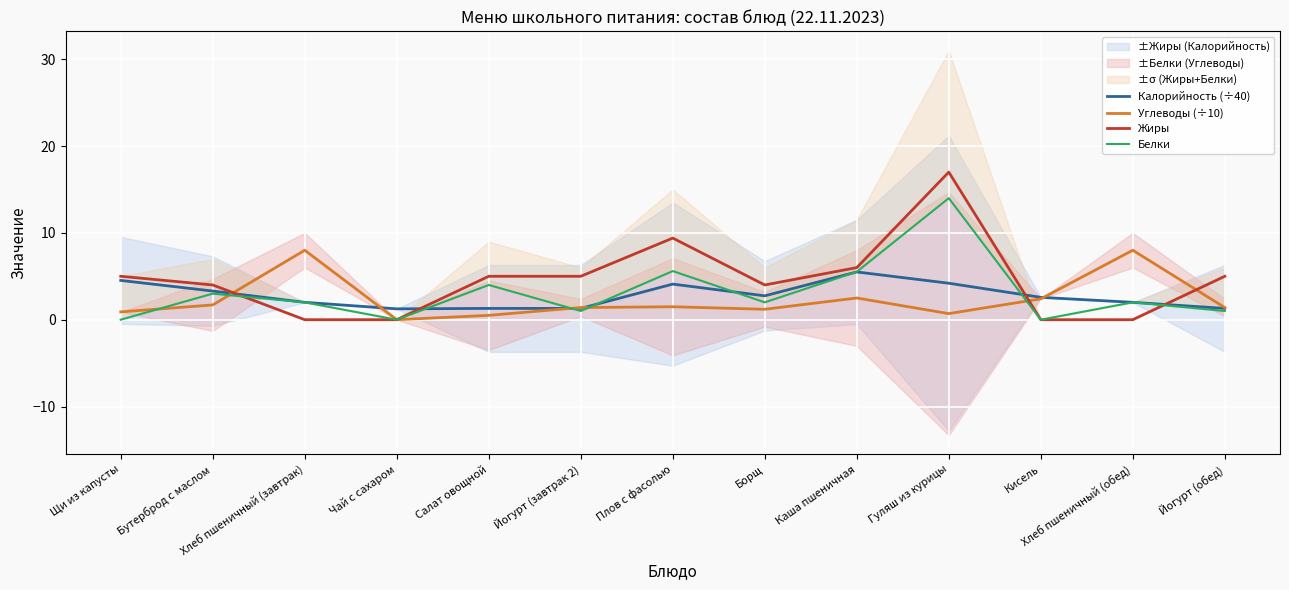

How many interior local valleys does the Жиры series have?

1